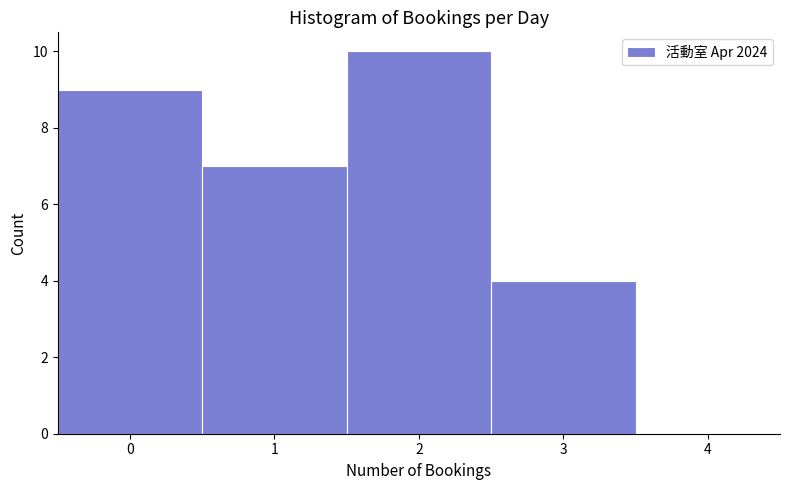

Reading left to right, list every bar in this chart as the range it spans on the x-axis followed by its height. The values are not printed on the chart, so give them approximately, as read against the axis.

-0.5 to 0.5: 9
0.5 to 1.5: 7
1.5 to 2.5: 10
2.5 to 3.5: 4